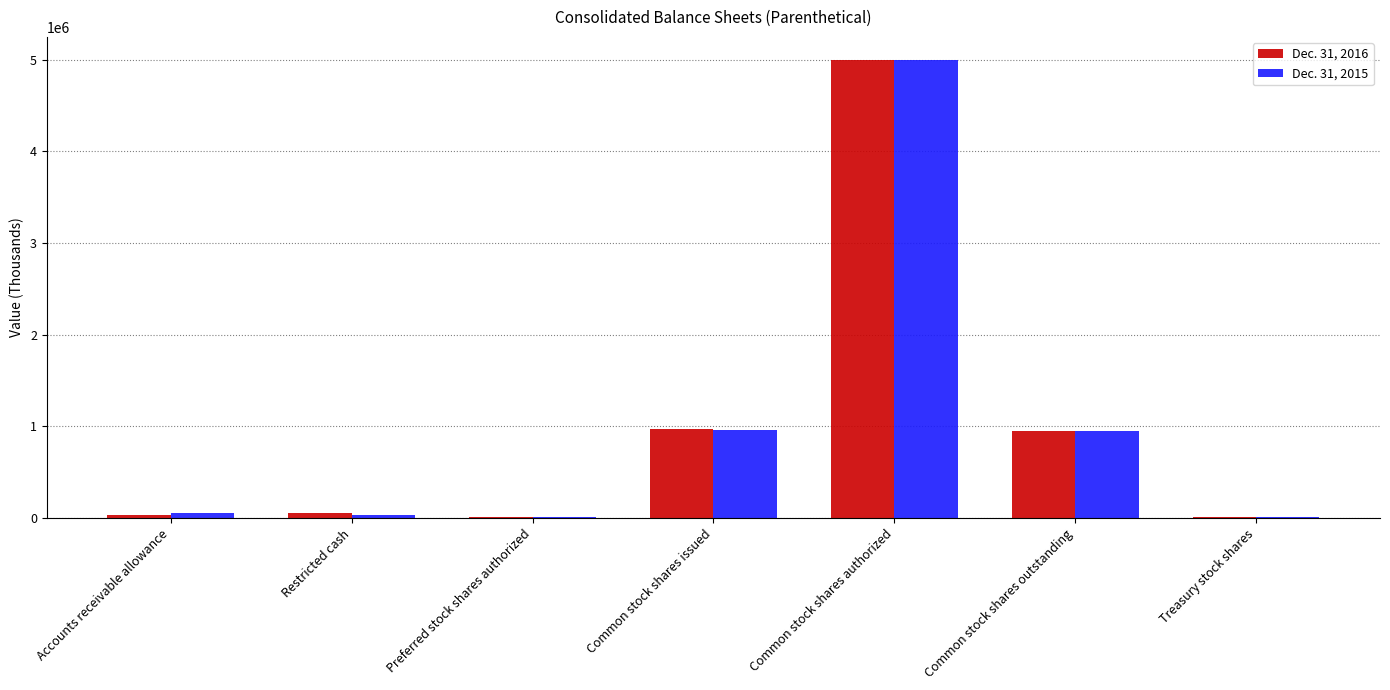

Is it true that Dec. 31, 2016 equals 207324 at Common stock shares outstanding?

False